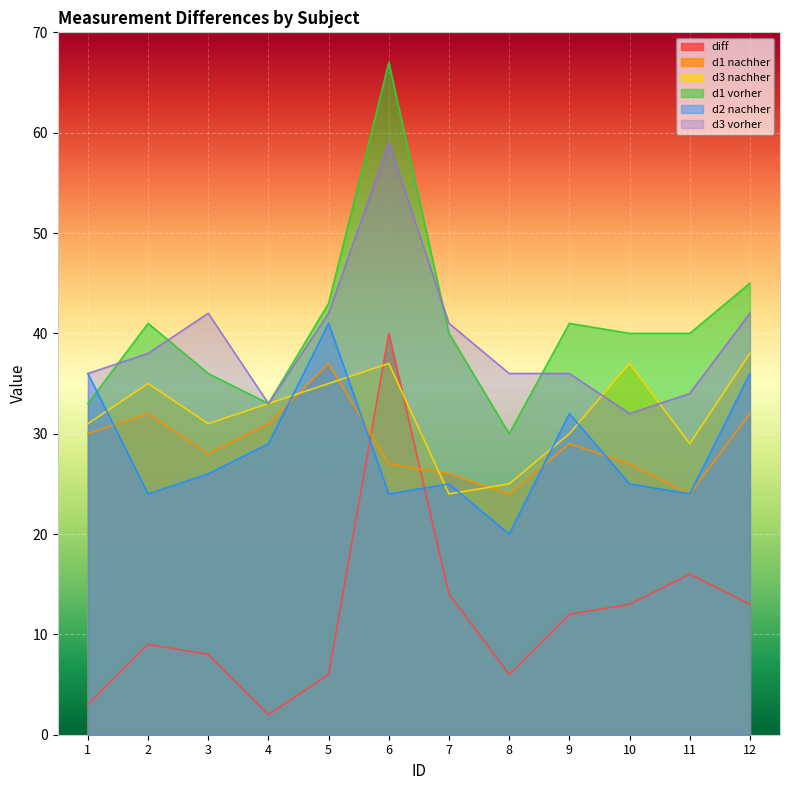

Is the value of d3 vorher at 3 greater than the value of d1 nachher at 6?

Yes